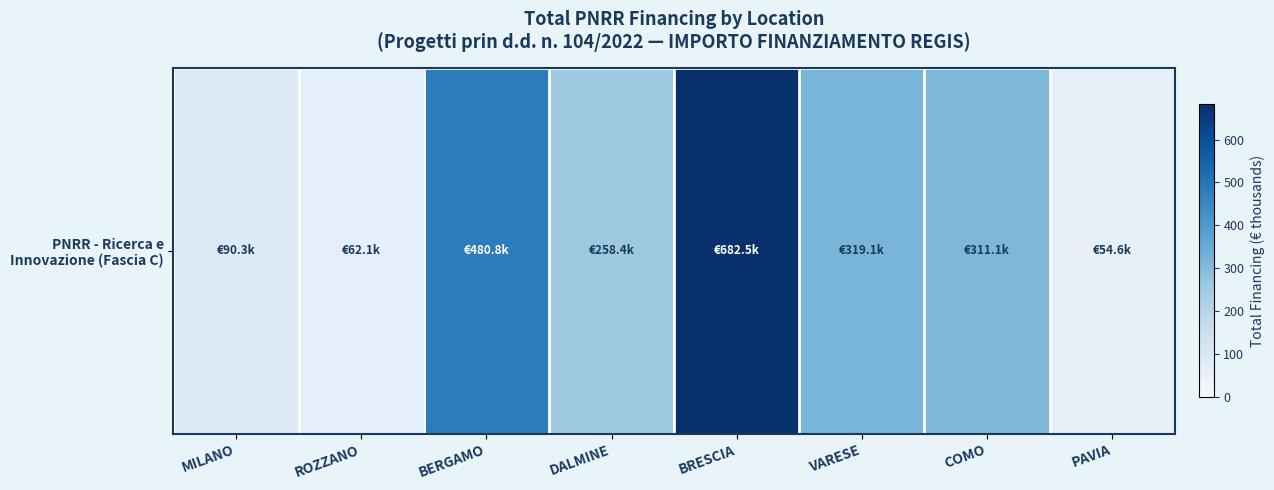

Rank the categories by value from highest to lowest.

BRESCIA, BERGAMO, VARESE, COMO, DALMINE, MILANO, ROZZANO, PAVIA